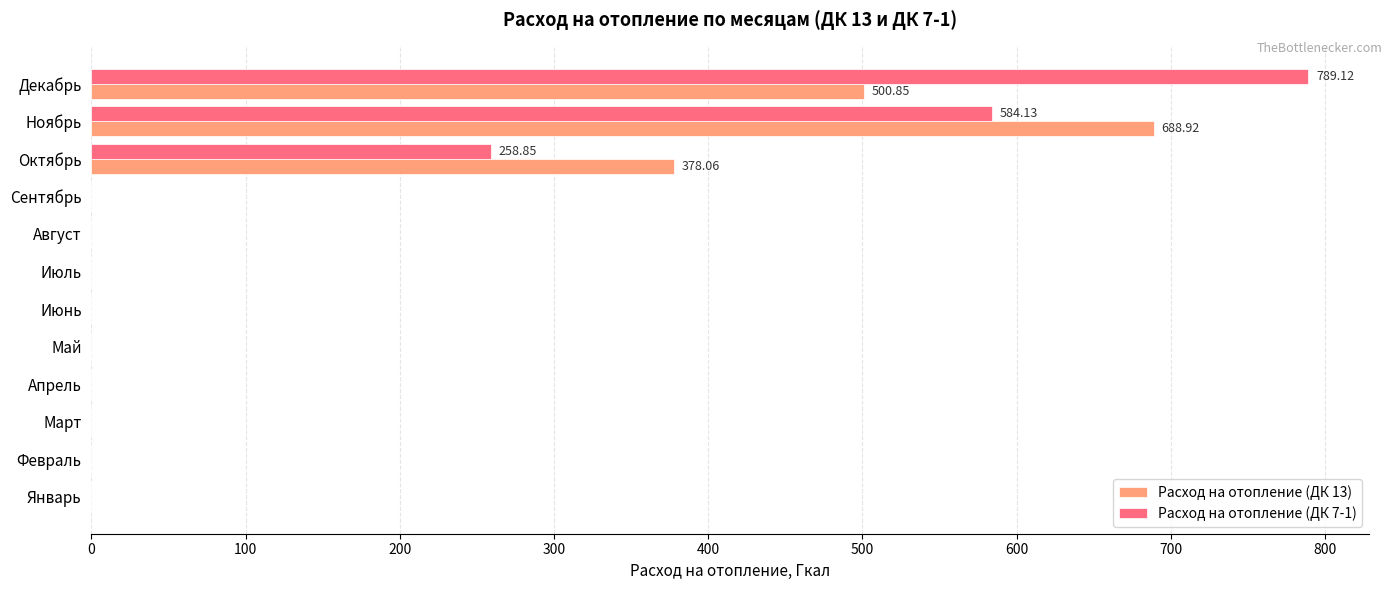

Which series changed the most between Октябрь and Ноябрь?

Расход на отопление (ДК 7-1)